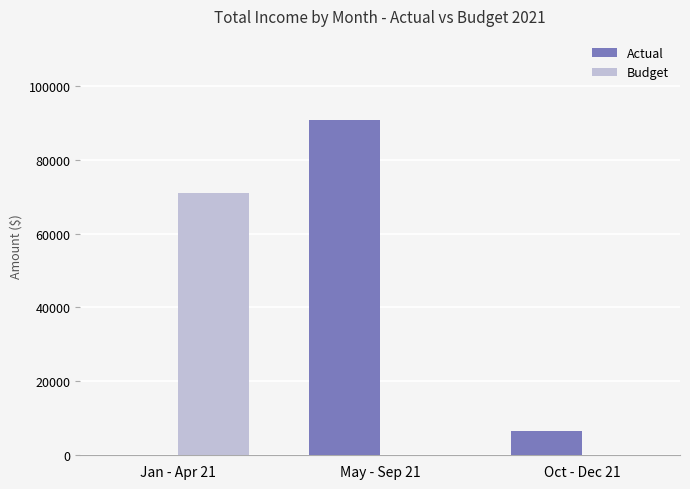

How many values in the Budget series exceed 0?

1